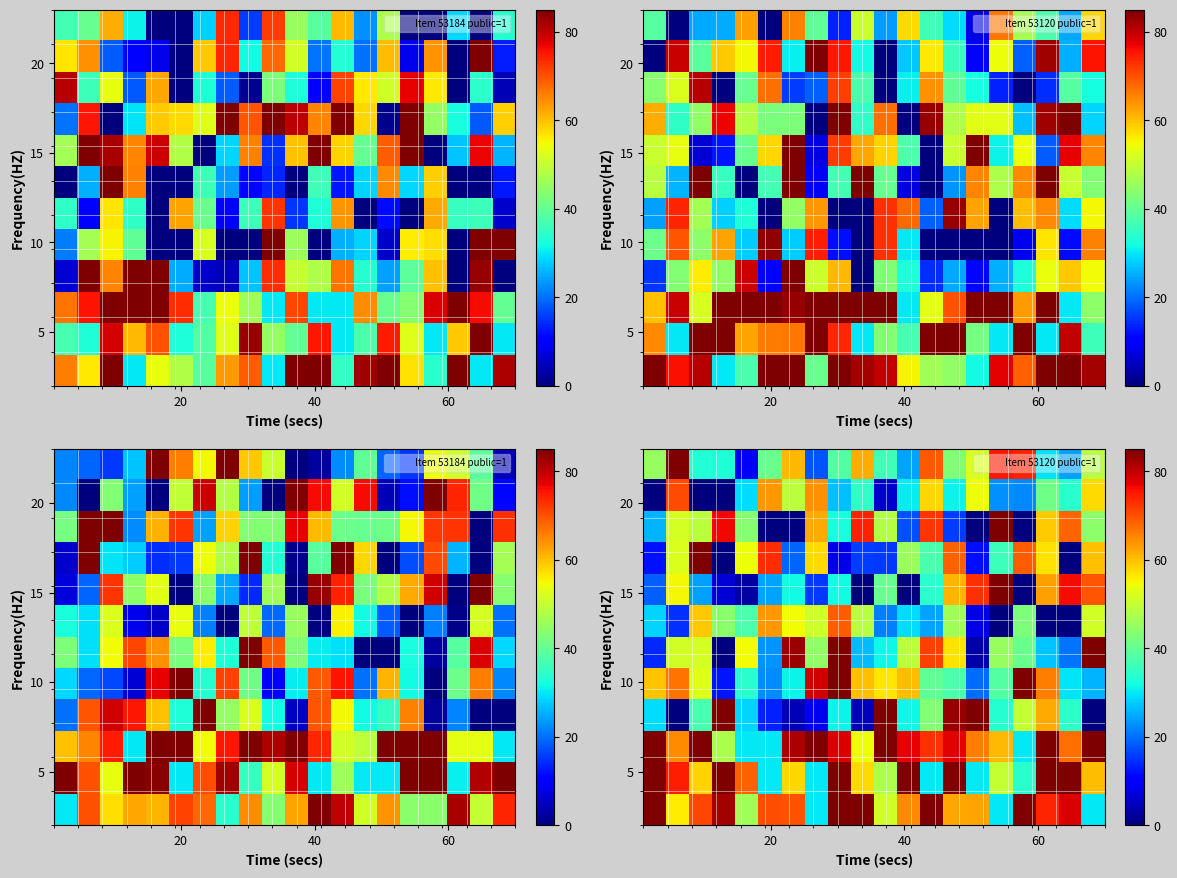

What is the greatest value displayed?

85.0